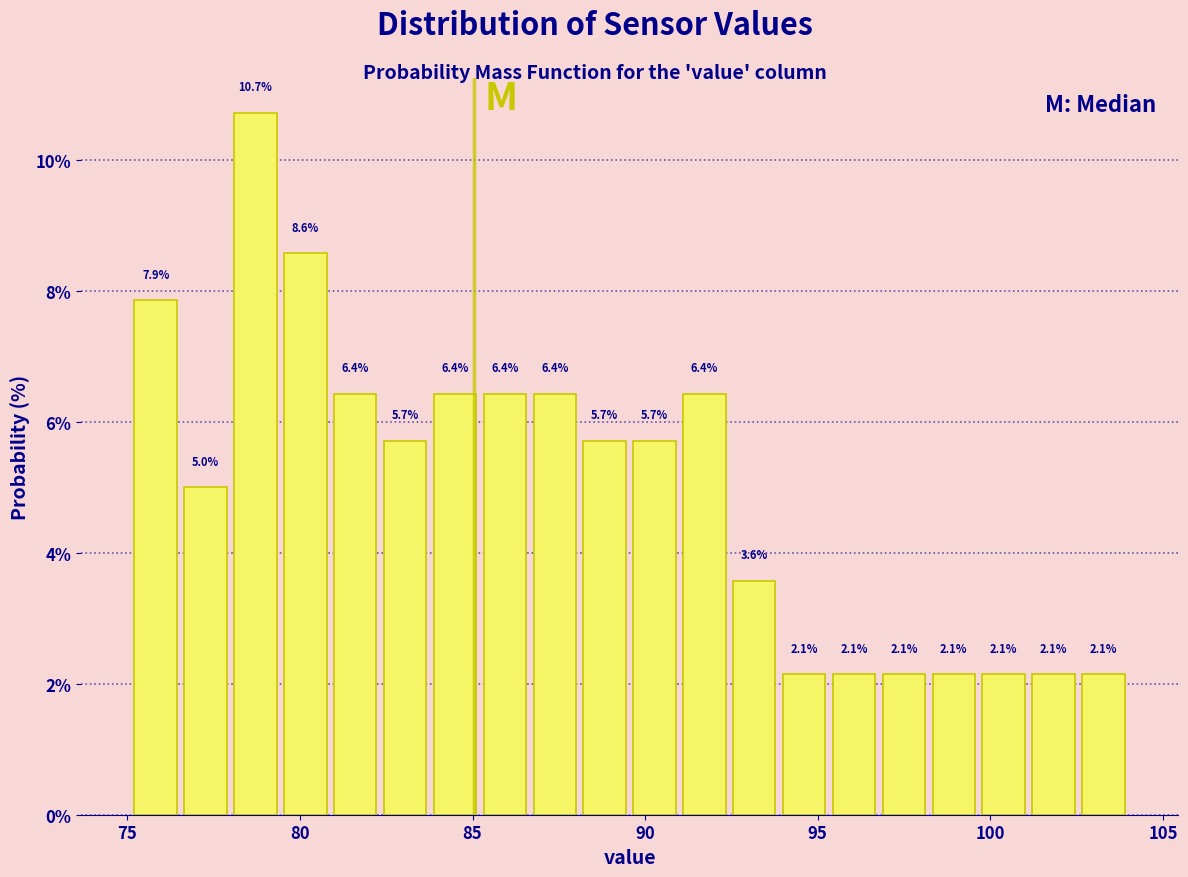

Around what value on the x-axis is the tallest bar? Give the approximate position of its centre, as read against the axis.

78.5